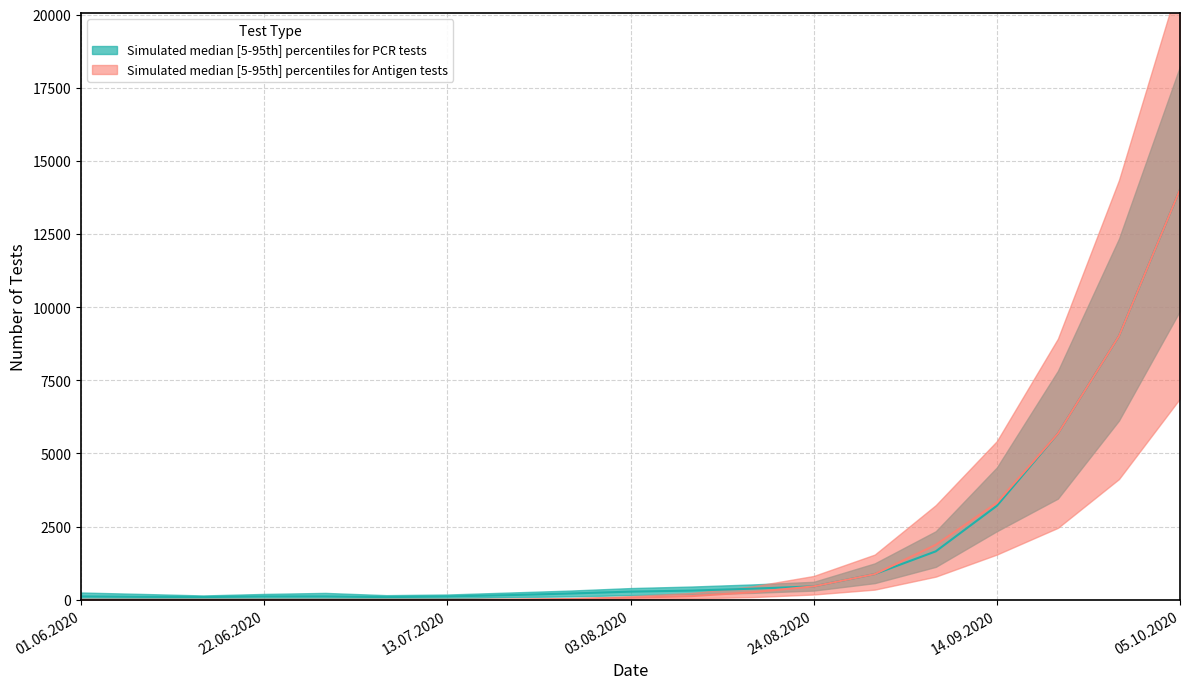

What is the maximum value for PCR tests upper?

18234